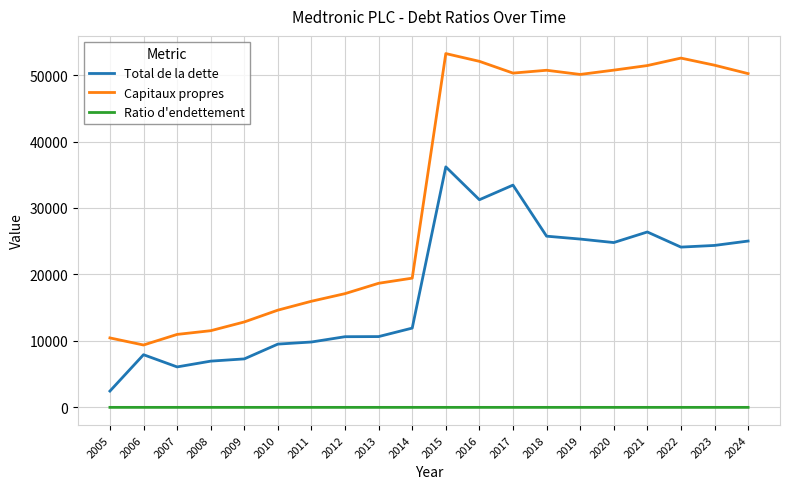

What is the average value of the Ratio d'endettement series?

0.6